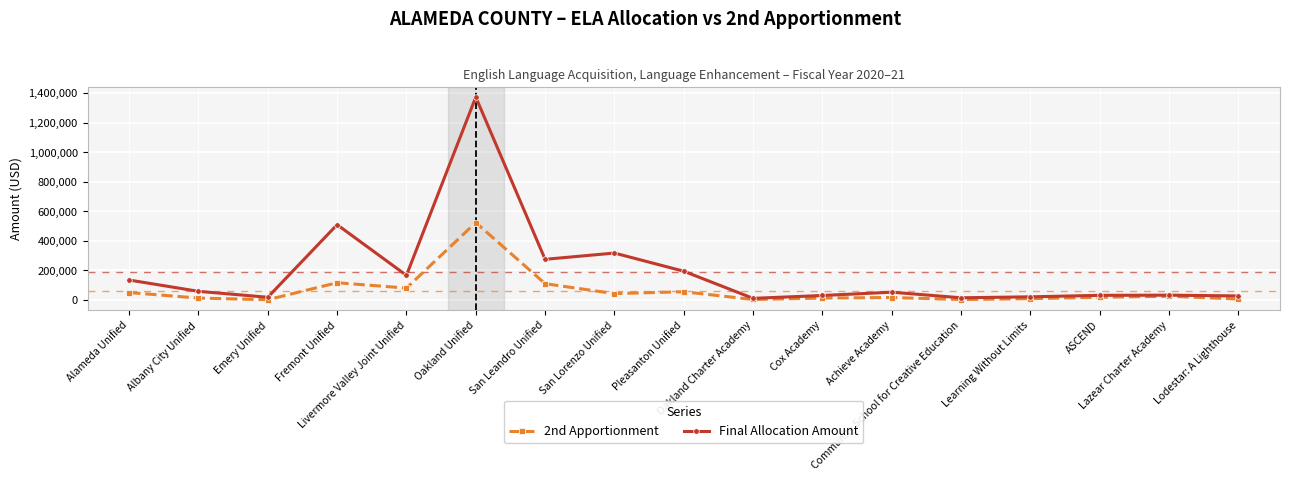

What is the greatest value displayed?

1372571